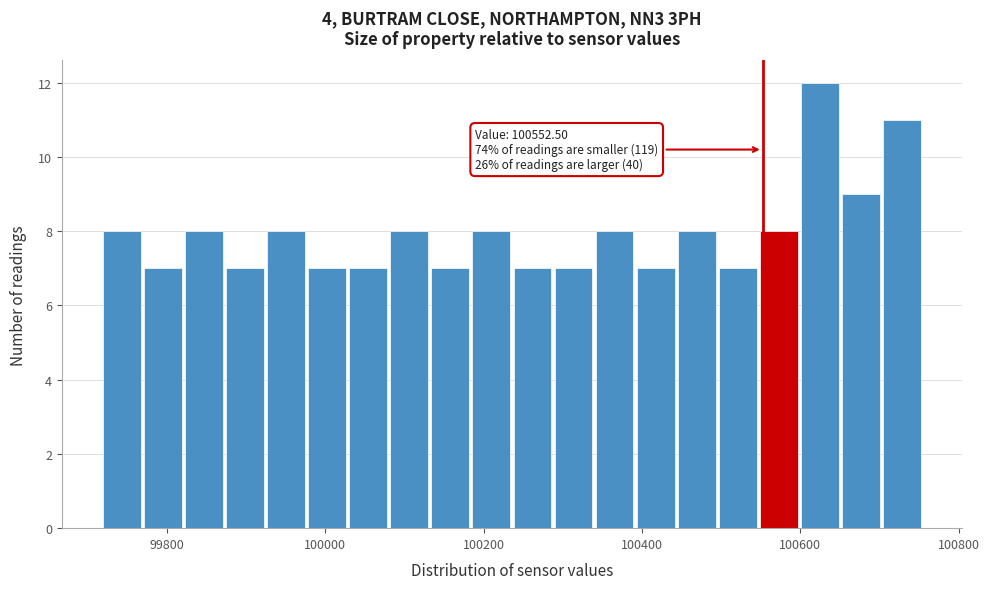

Read against the x-axis, roughly where is the centre of the tallest bar?

100620